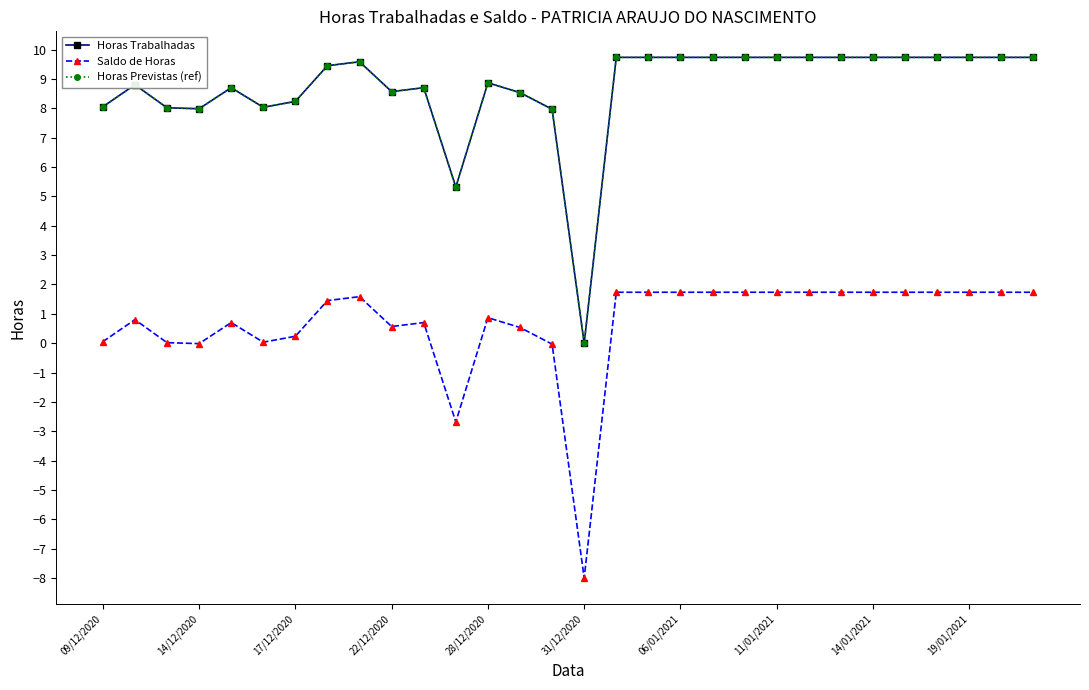

True or false: Saldo de Horas and Horas Previstas (ref) intersect in this chart.

False